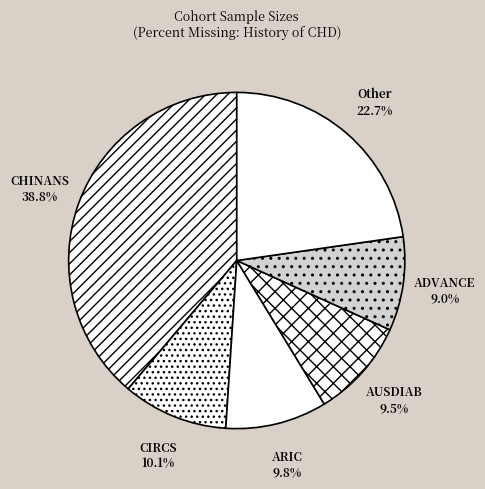

What percentage is NOT represented by ARIC?

90.2%